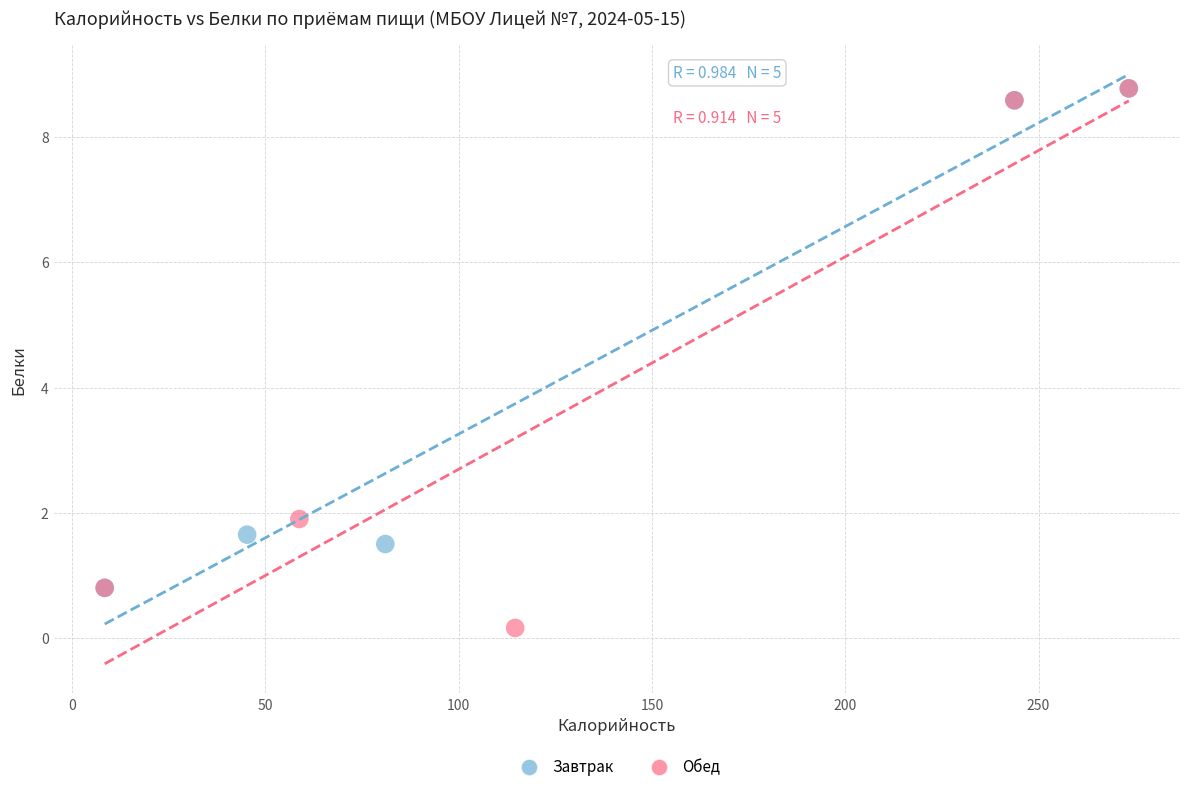

Which series has the widest spread of Y values?

Обед